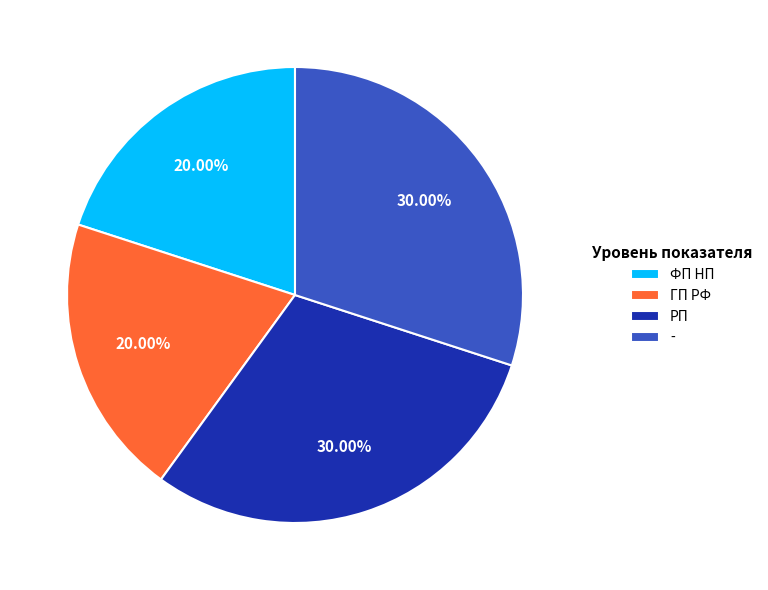

Does ФП НП account for over 50% of the chart?

No